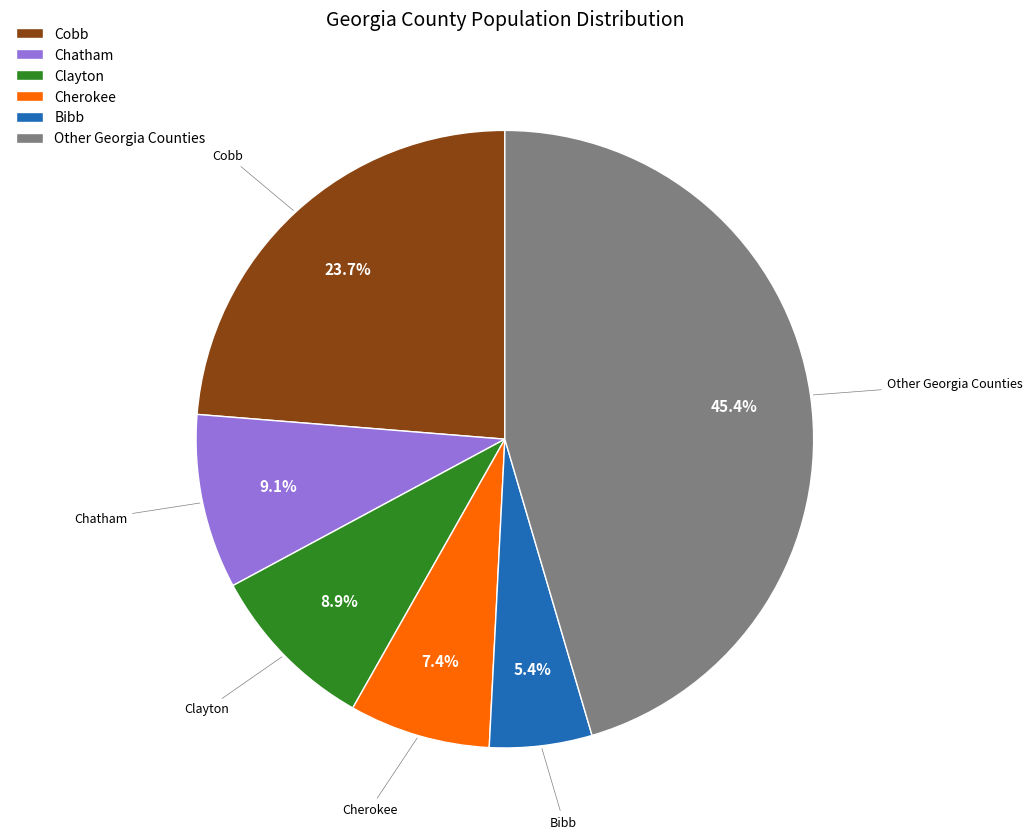

Between Clayton and Cherokee, which is larger?

Clayton